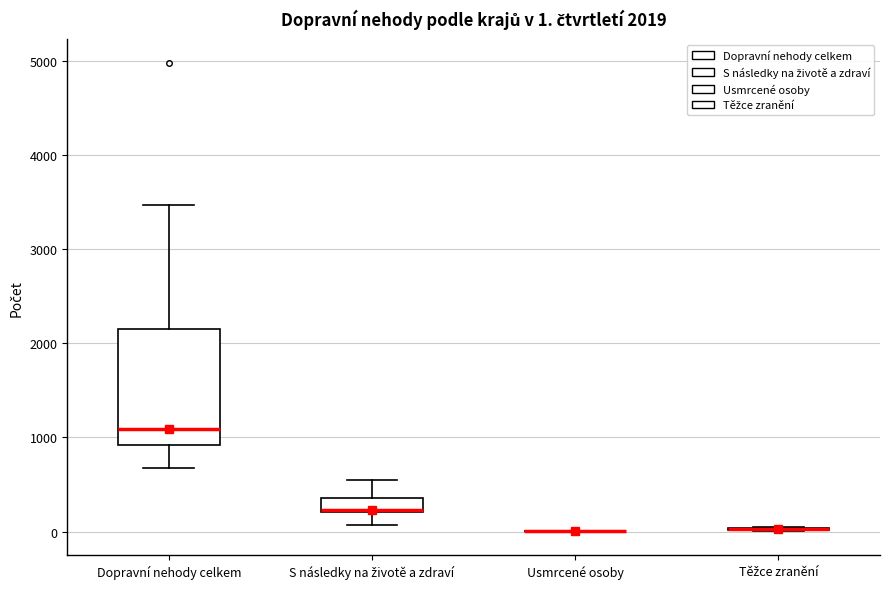

Which box is the tallest, from its lower edge to its upper edge?

Dopravní nehody celkem